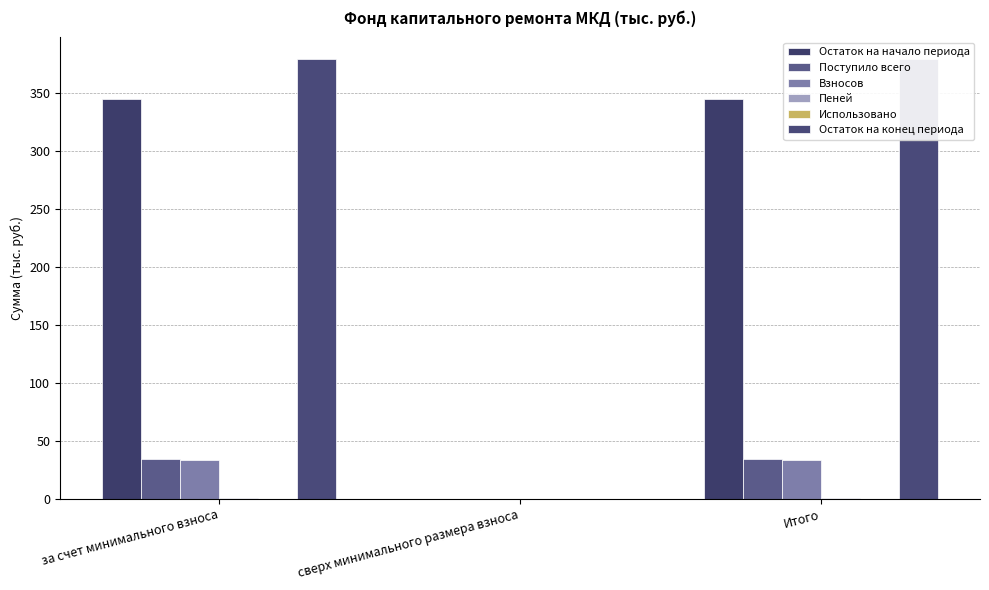

Which series has the largest total across all categories?

Остаток на конец периода